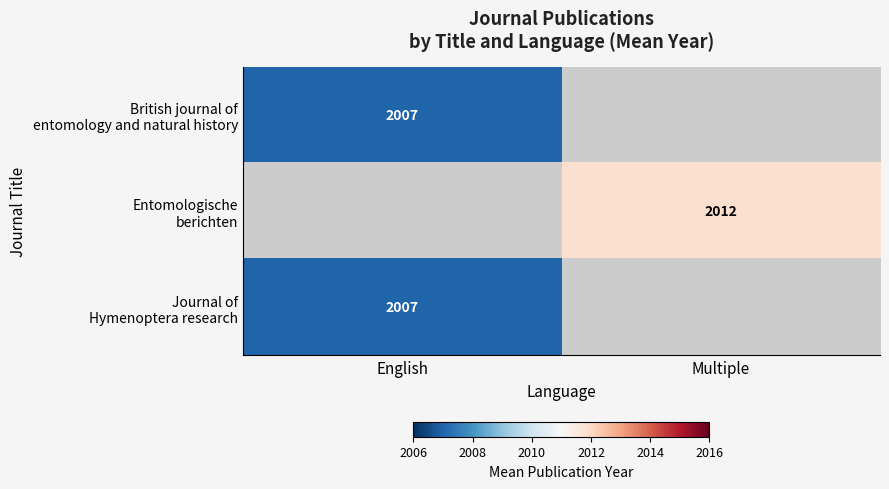

Count the number of categories in the chart.

2